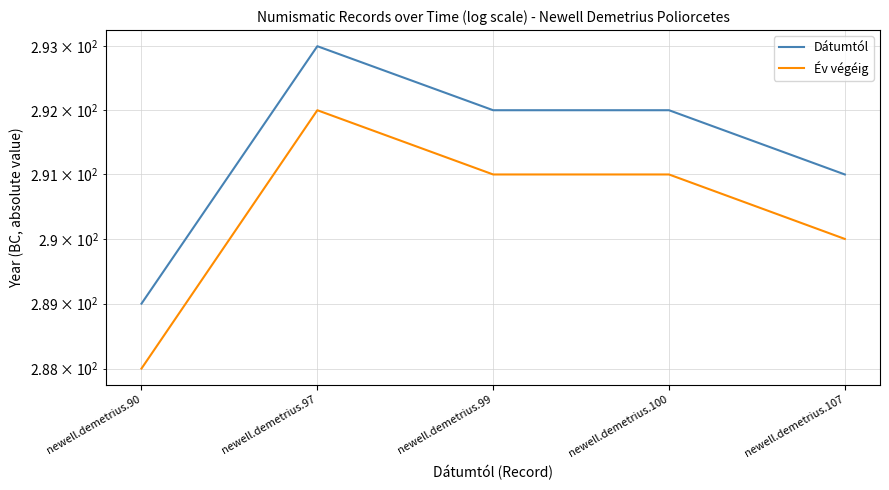

What is the minimum value shown in the chart?

288